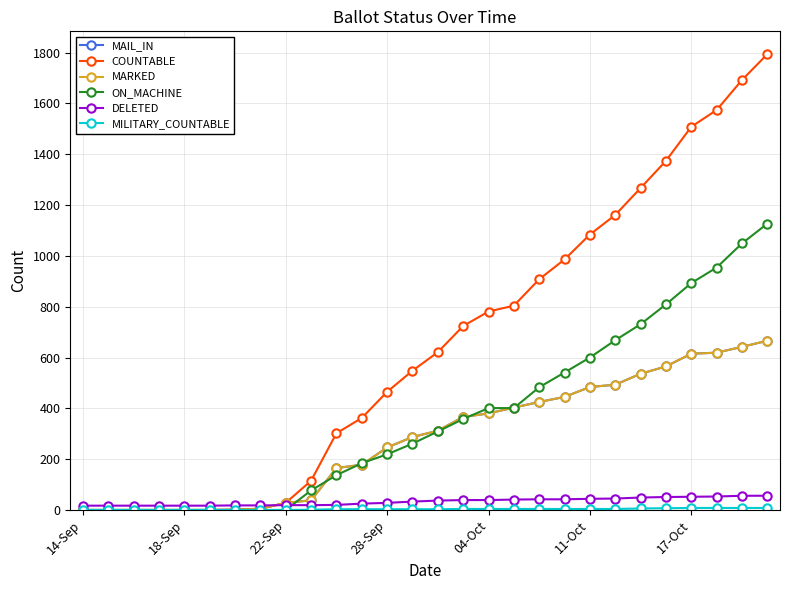

Does the chart have visible grid lines?

Yes